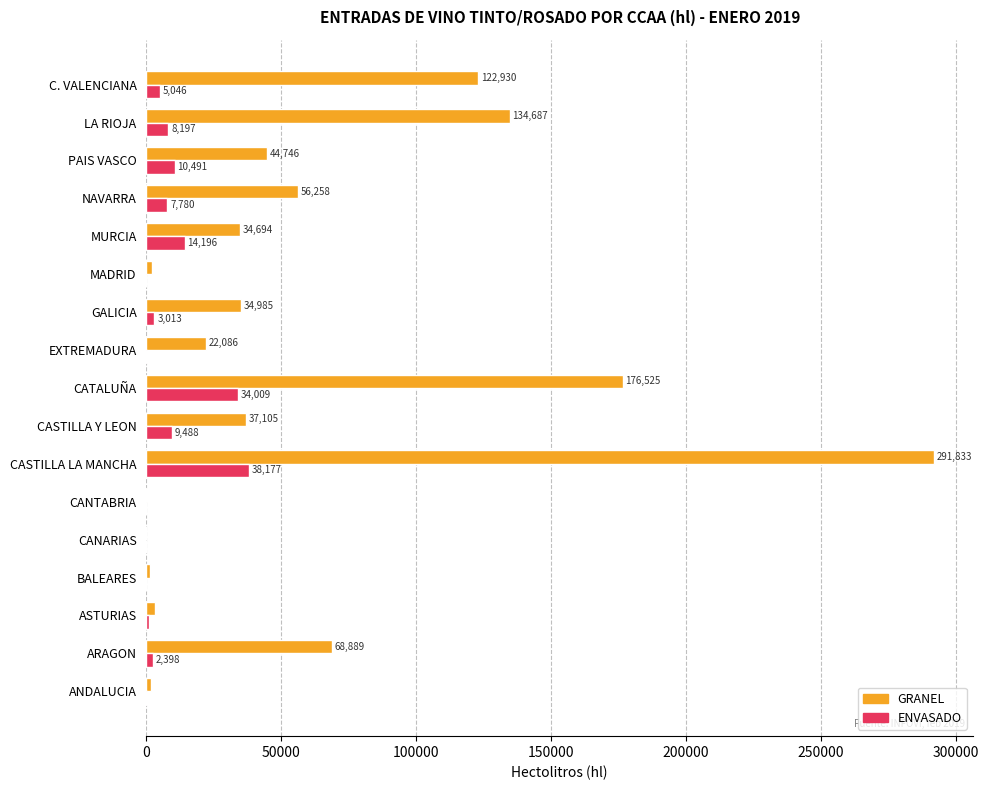

The value of GRANEL at C. VALENCIANA is 75551. True or false?

False